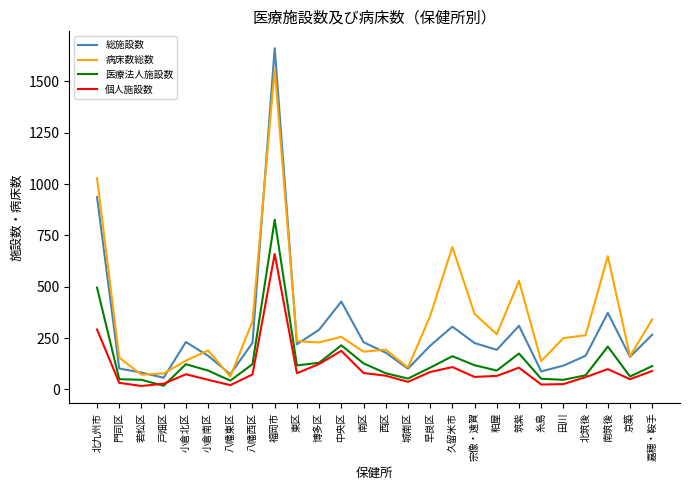

What is the total value across all series at 西区?

519